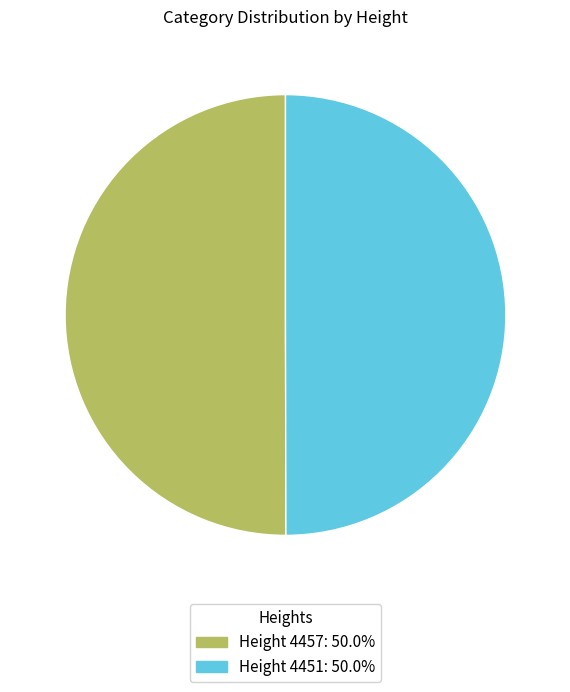

What is the ratio of the value at Height 4457: 50.0% to the value at Height 4451: 50.0%?

1.0